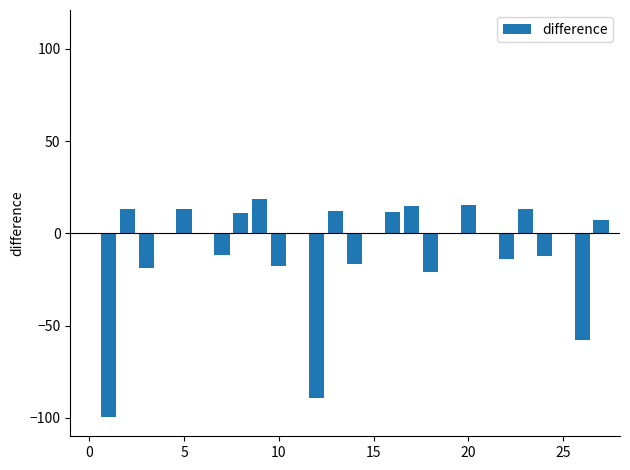

How many distinct data groups are displayed?

1